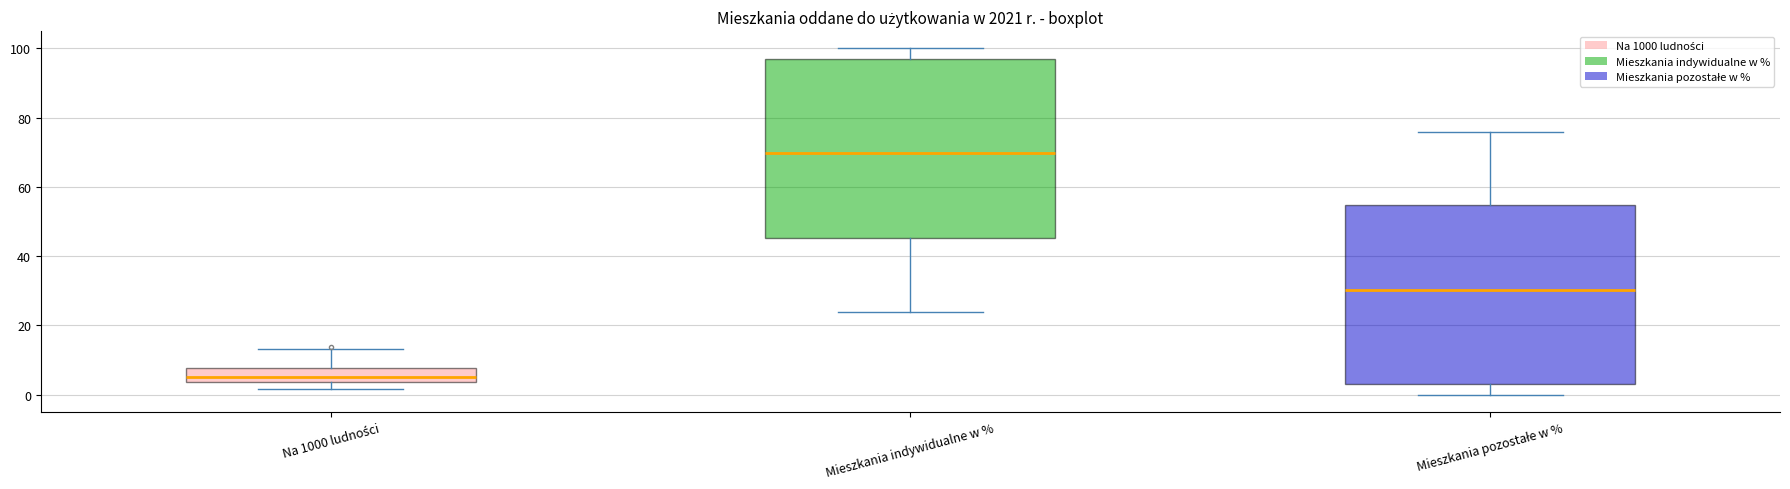

Which box's median line is the lowest?

Na 1000 ludności